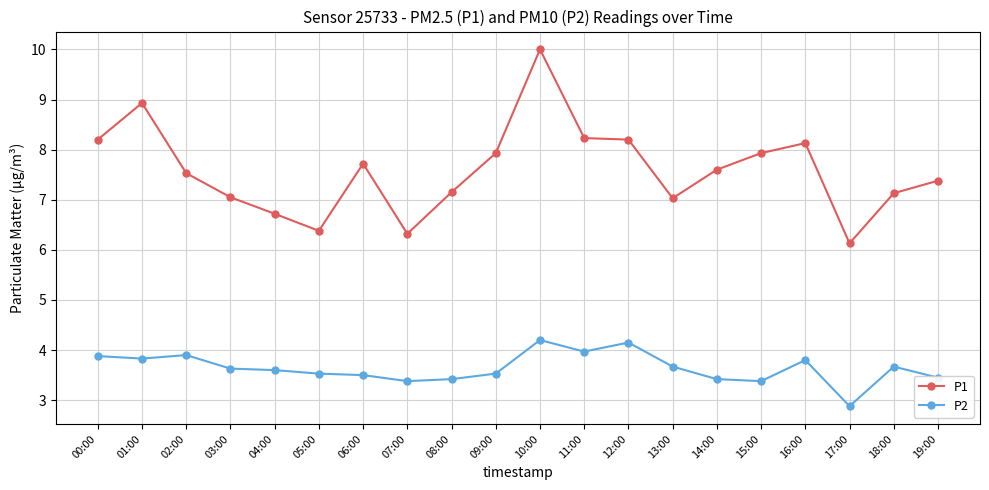

What is the value of the P1 point at the 6th from the left?

6.4